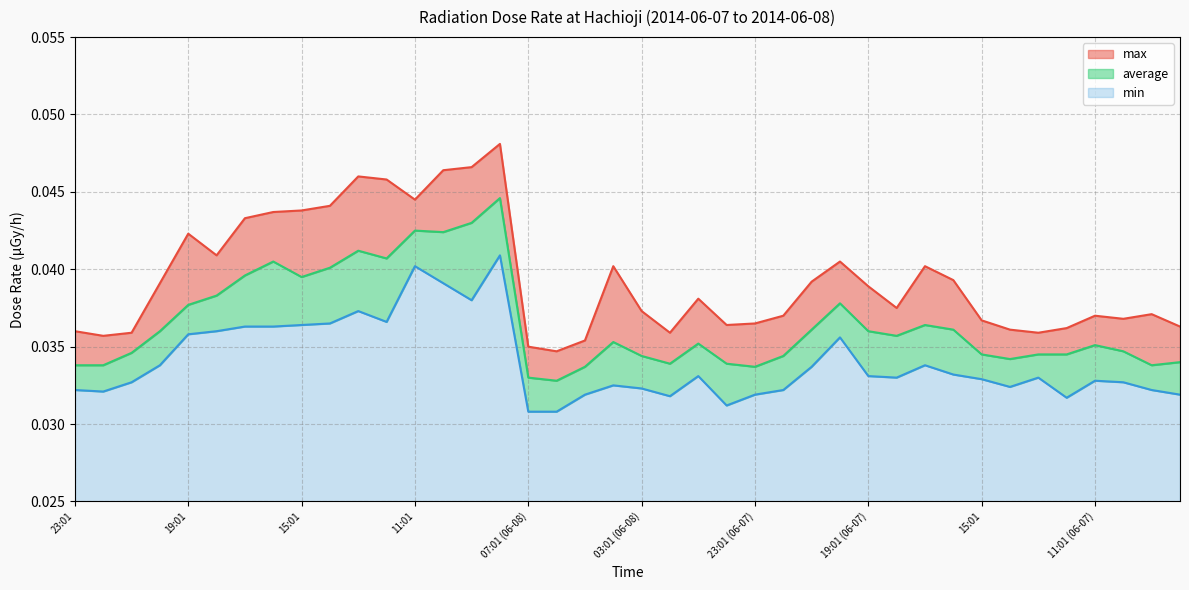

True or false: average and max intersect in this chart.

False